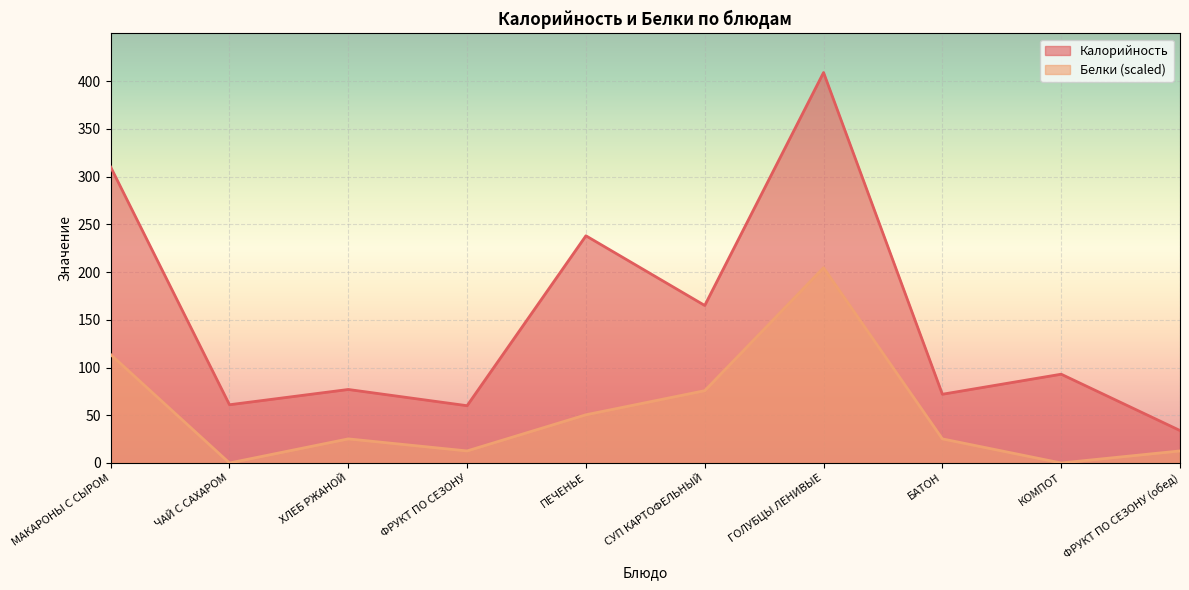

Is it true that Калорийность equals 34.0 at ФРУКТ ПО СЕЗОНУ (обед)?

True